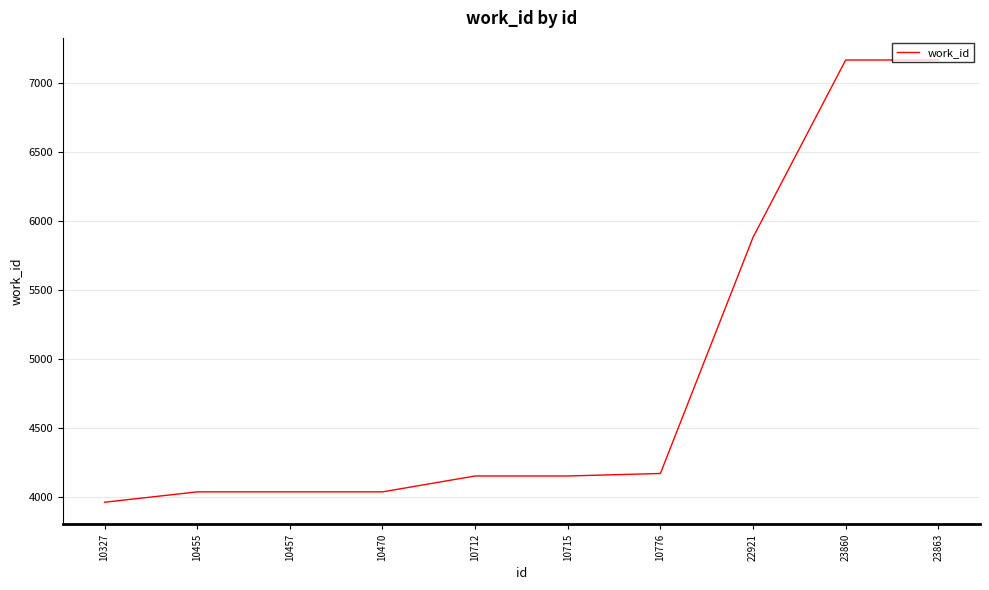

Which label corresponds to the smallest value in the chart?

10327